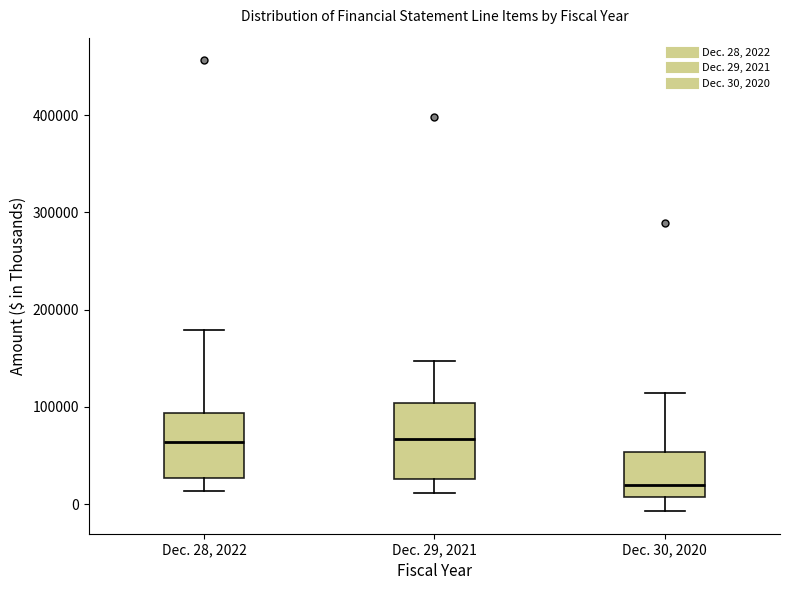

Where is the lower edge of the box for Dec. 29, 2021 on the y-axis? The values are not printed on the chart, so give them approximately, as read against the axis.

30000